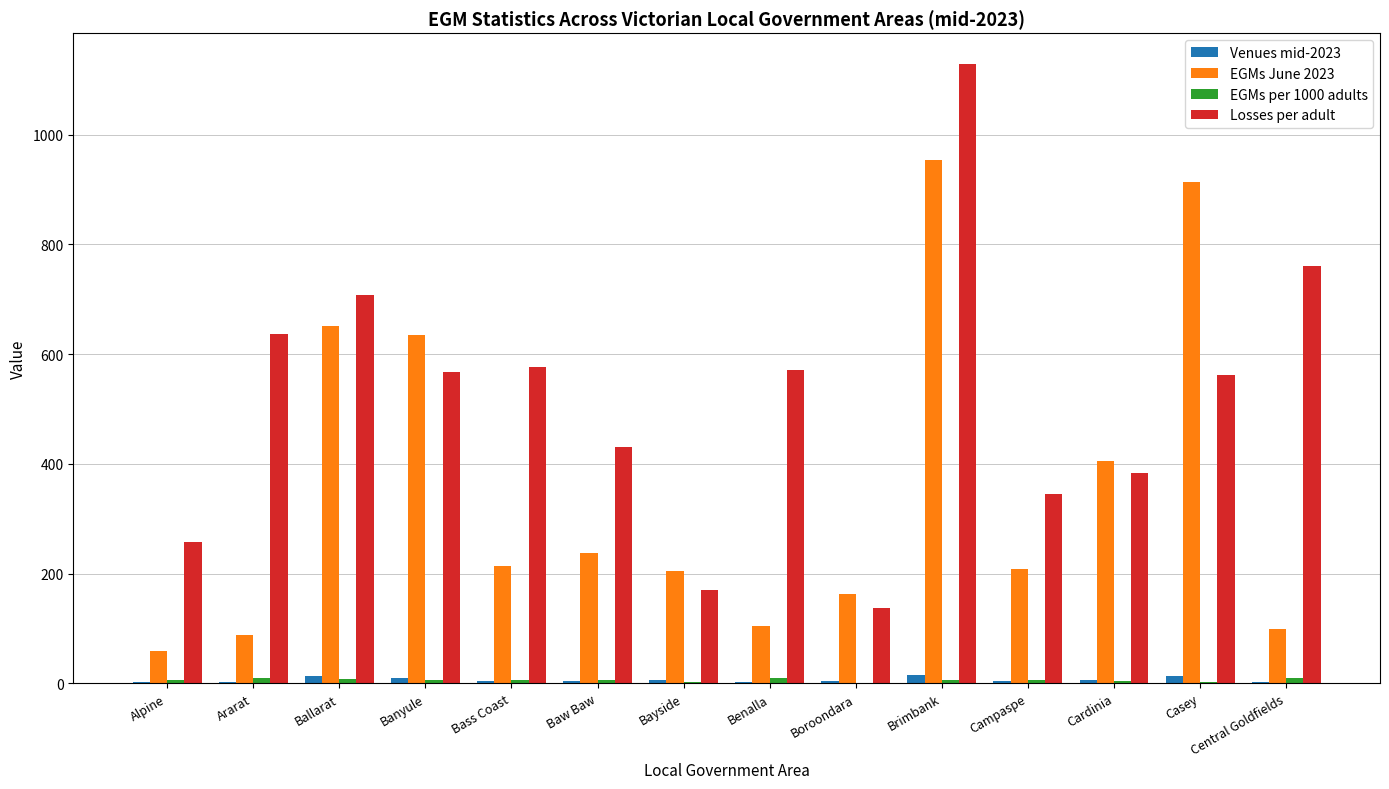

What is the greatest value displayed?

1128.5